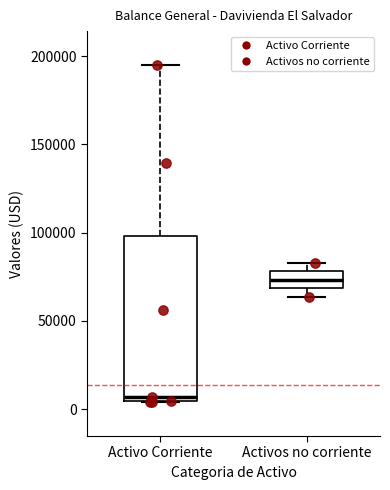

Reading left to right, read every box against the y-axis: the position of its median line, the range the box covers, and the ends of its whiskers. The values are not printed on the chart, so give them approximately, as read against the axis.

Activo Corriente: median 5000 (just above the box's lower edge), box 5000 to 100000, whiskers 5000 to 195000
Activos no corriente: median 75000, box 70000 to 80000, whiskers 65000 to 85000